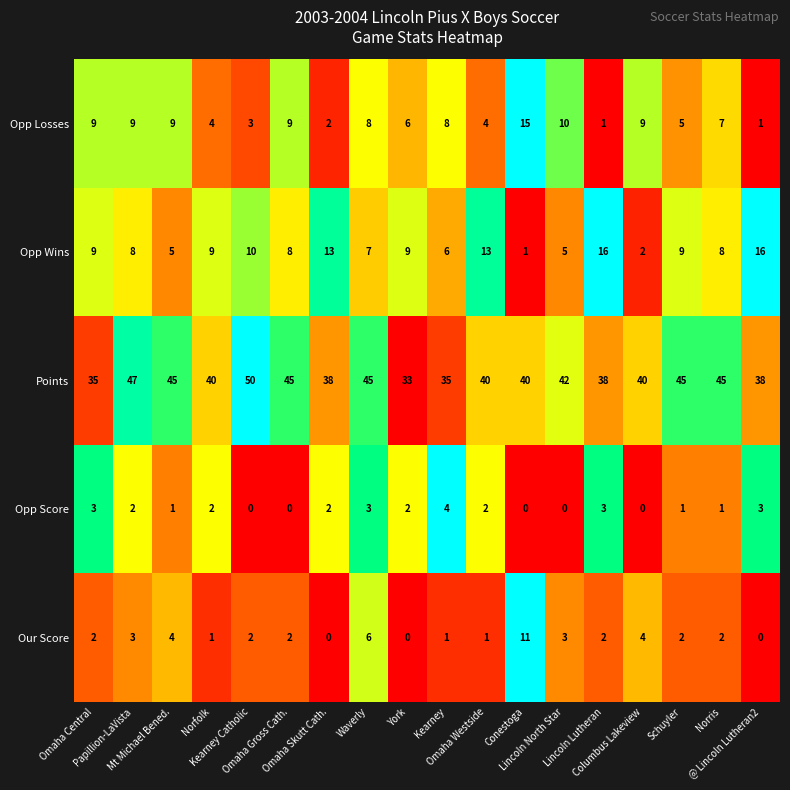

What is the maximum value for Opp Losses?

15